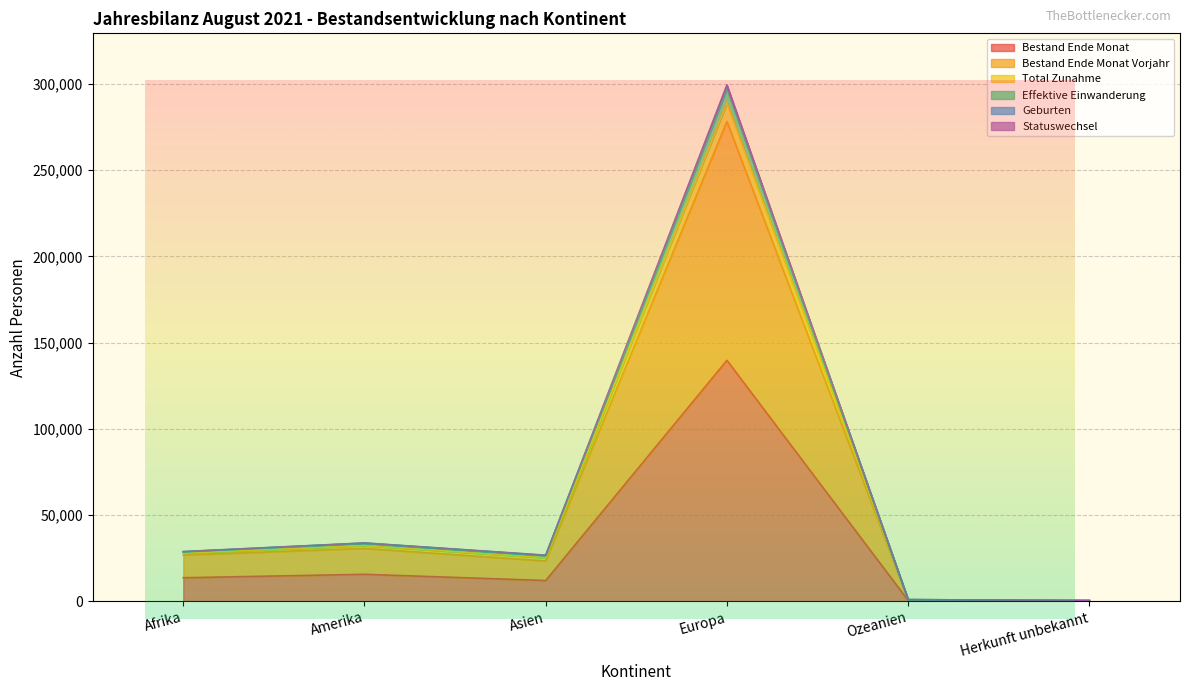

In Total Zunahme, how many points are lower than both neighbors (excluding endpoints)?

1